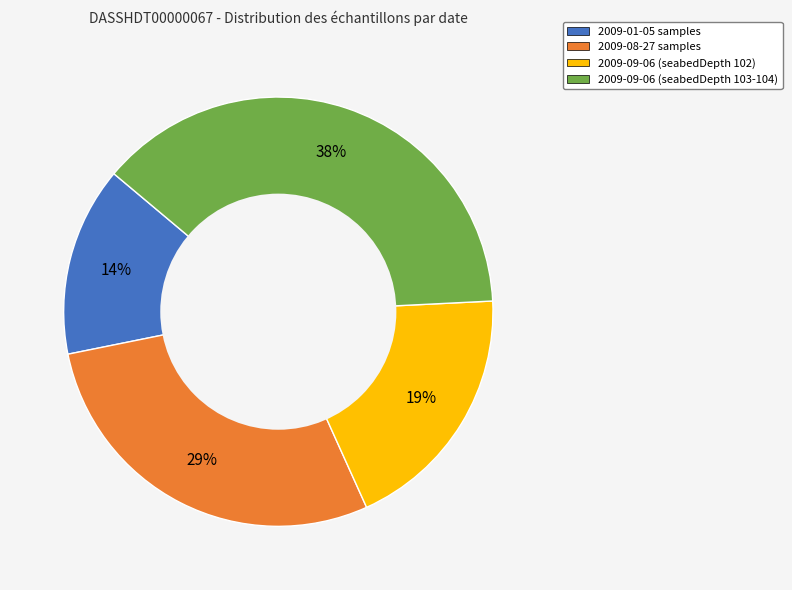

Does any single category account for the majority?

No